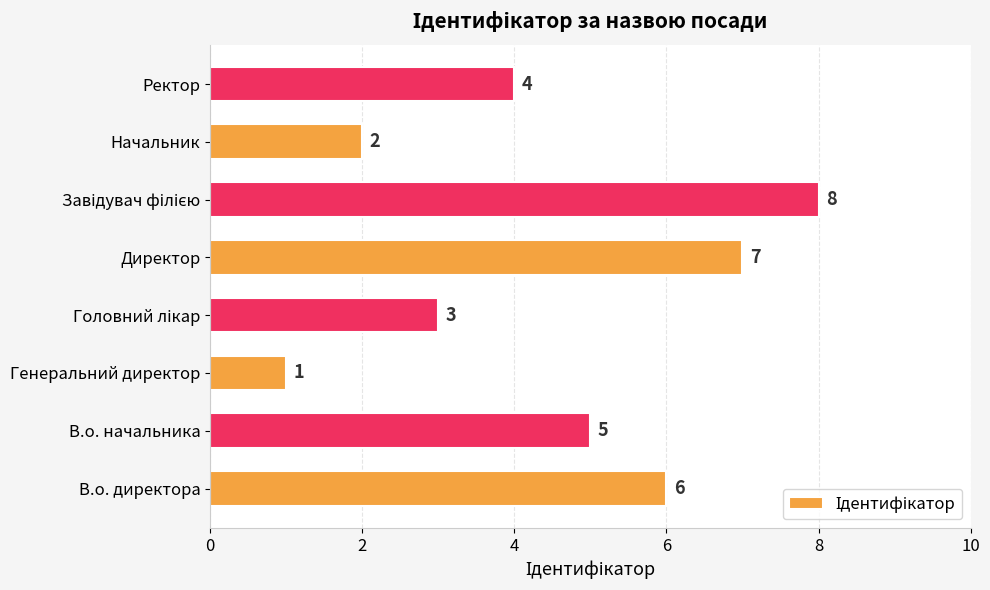

Reading bottom to top, transcribe all the data shown in this chart.

6	5	1	3	7	8	2	4